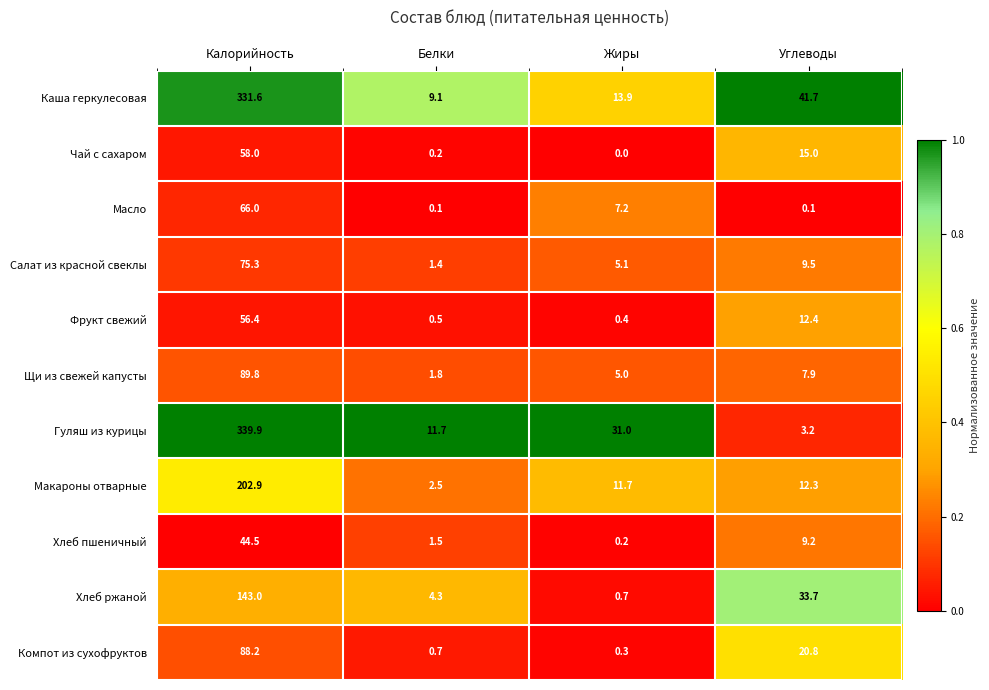

What value does the Щи из свежей капусты series have at Калорийность?

89.8